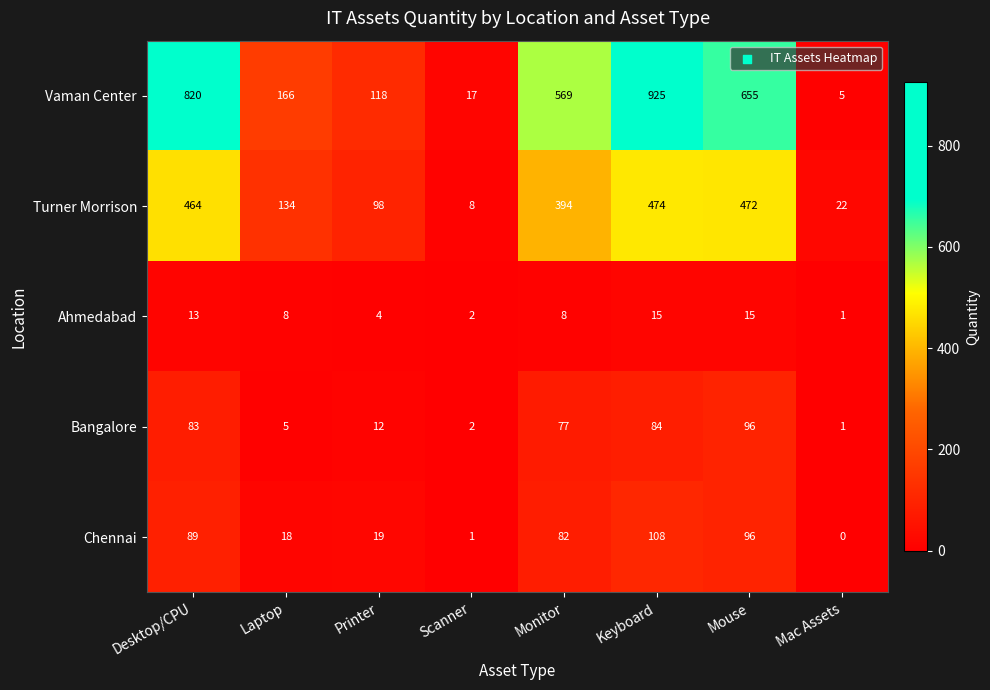

Which series changed the most between Monitor and Mac Assets?

Vaman Center